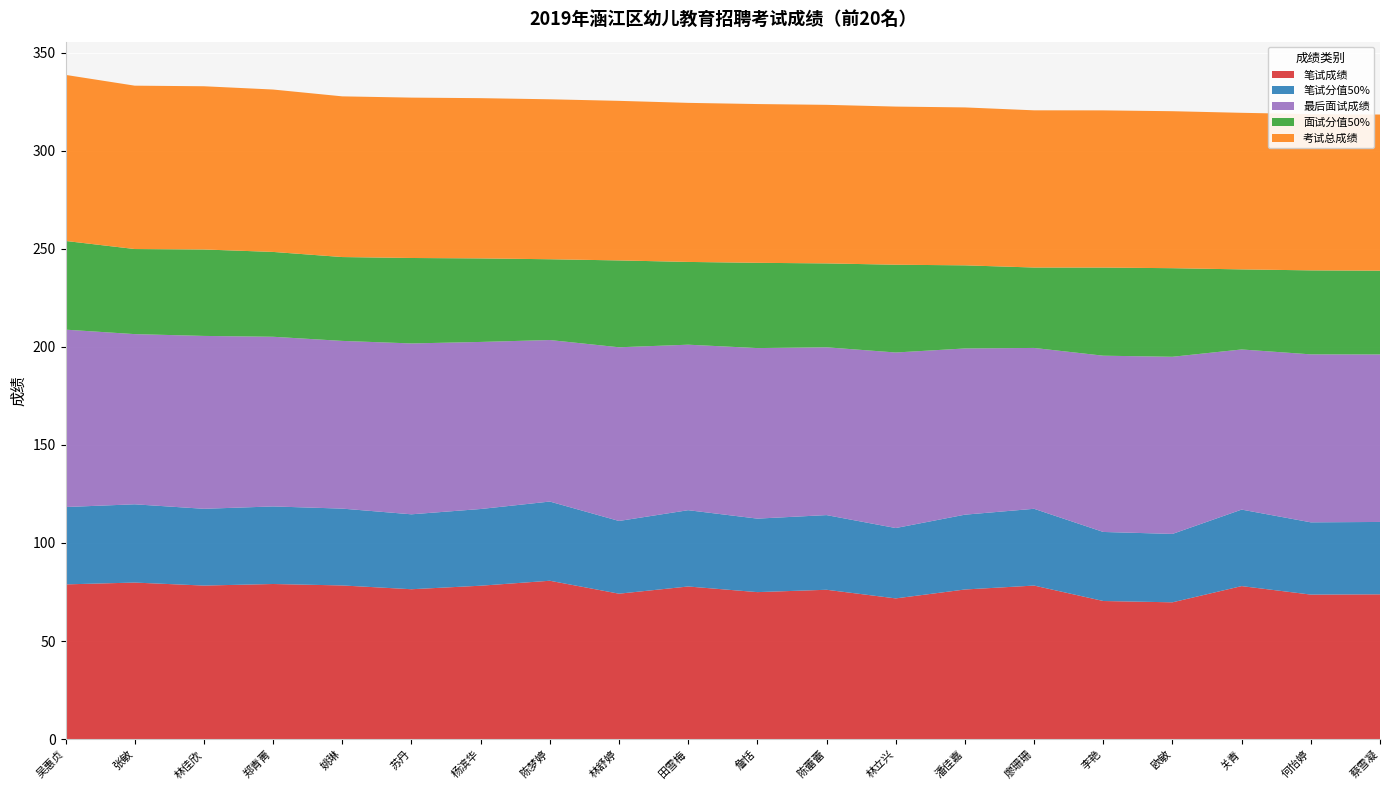

Reading left to right, list all the values displayed in this chart.

笔试成绩: 吴惠贞=78.9	张敏=79.8	林佳欣=78.3	郑青菁=79.1	姚琳=78.3	苏丹=76.4	杨滨华=78.2	陈梦婷=80.7	林舒婷=74.1	田雪梅=77.8	詹恬=74.9	陈蕾蕾=76.1	林立兴=71.7	潘佳嘉=76.3	廖珊珊=78.3	李艳=70.4	欧敏=69.7	关青=78.0	何怡婷=73.7	蔡雪凝=73.8
笔试分值50%: 吴惠贞=39.4	张敏=39.9	林佳欣=39.1	郑青菁=39.5	姚琳=39.2	苏丹=38.2	杨滨华=39.1	陈梦婷=40.4	林舒婷=37.1	田雪梅=38.9	詹恬=37.5	陈蕾蕾=38.1	林立兴=35.9	潘佳嘉=38.1	廖珊珊=39.1	李艳=35.2	欧敏=34.9	关青=39.0	何怡婷=36.8	蔡雪凝=36.9
最后面试成绩: 吴惠贞=90.4	张敏=86.8	林佳欣=88.1	郑青菁=86.5	姚琳=85.5	苏丹=87.1	杨滨华=85.2	陈梦婷=82.3	林舒婷=88.5	田雪梅=84.4	詹恬=86.9	陈蕾蕾=85.5	林立兴=89.5	潘佳嘉=84.7	廖珊珊=82.0	李艳=89.9	欧敏=90.3	关青=81.6	何怡婷=85.6	蔡雪凝=85.4
面试分值50%: 吴惠贞=45.2	张敏=43.4	林佳欣=44.1	郑青菁=43.2	姚琳=42.8	苏丹=43.6	杨滨华=42.6	陈梦婷=41.2	林舒婷=44.3	田雪梅=42.2	詹恬=43.5	陈蕾蕾=42.8	林立兴=44.8	潘佳嘉=42.4	廖珊珊=41.0	李艳=44.9	欧敏=45.2	关青=40.8	何怡婷=42.8	蔡雪凝=42.7
考试总成绩: 吴惠贞=84.7	张敏=83.3	林佳欣=83.2	郑青菁=82.8	姚琳=81.9	苏丹=81.8	杨滨华=81.7	陈梦婷=81.5	林舒婷=81.3	田雪梅=81.1	詹恬=80.9	陈蕾蕾=80.8	林立兴=80.6	潘佳嘉=80.5	廖珊珊=80.1	李艳=80.1	欧敏=80.0	关青=79.8	何怡婷=79.7	蔡雪凝=79.6